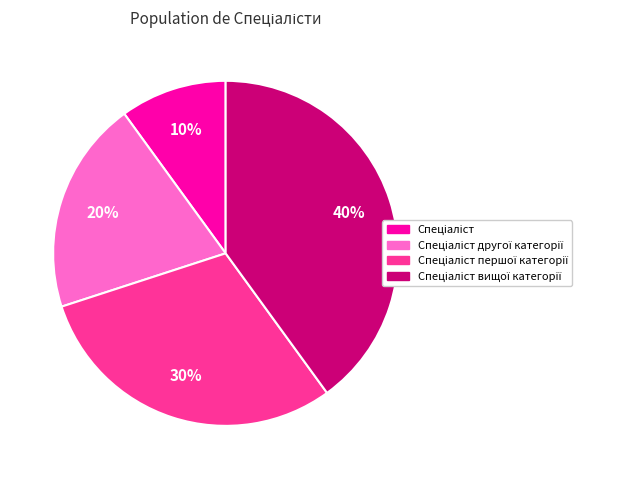

To the nearest percent, what is the average slice percentage?

25%